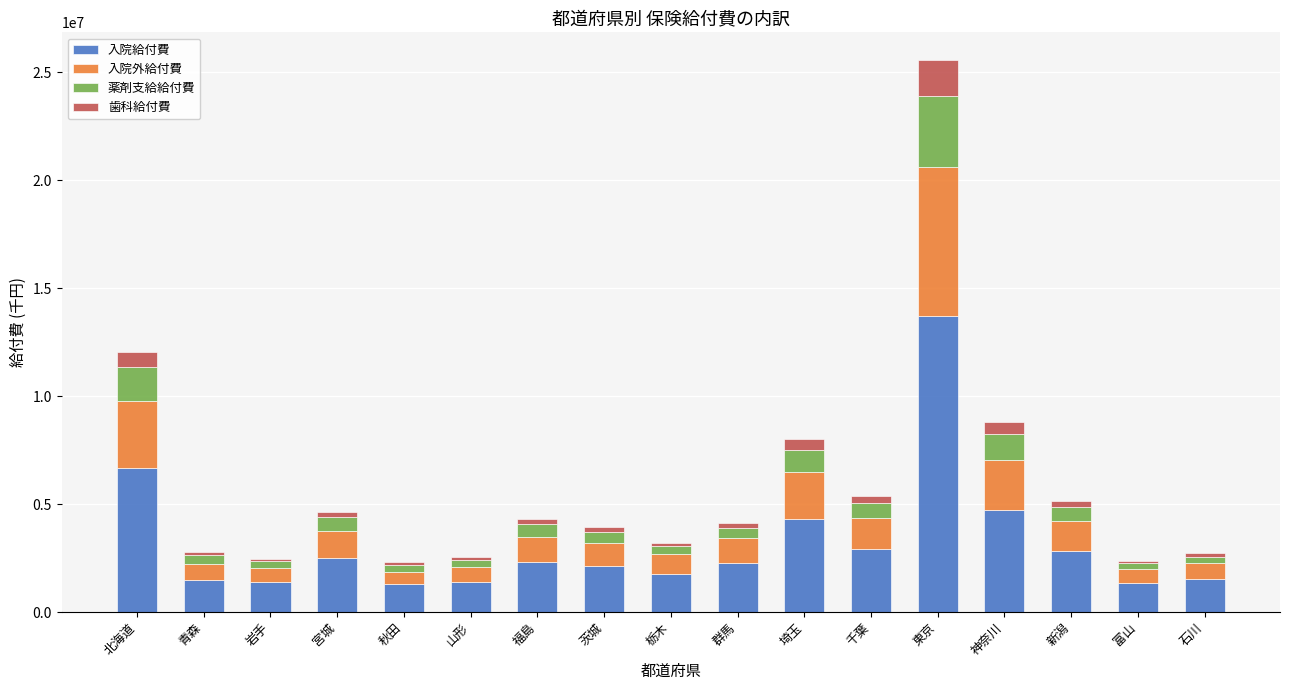

Is it true that 入院給付費 equals 1406581.2 at 山形?

True